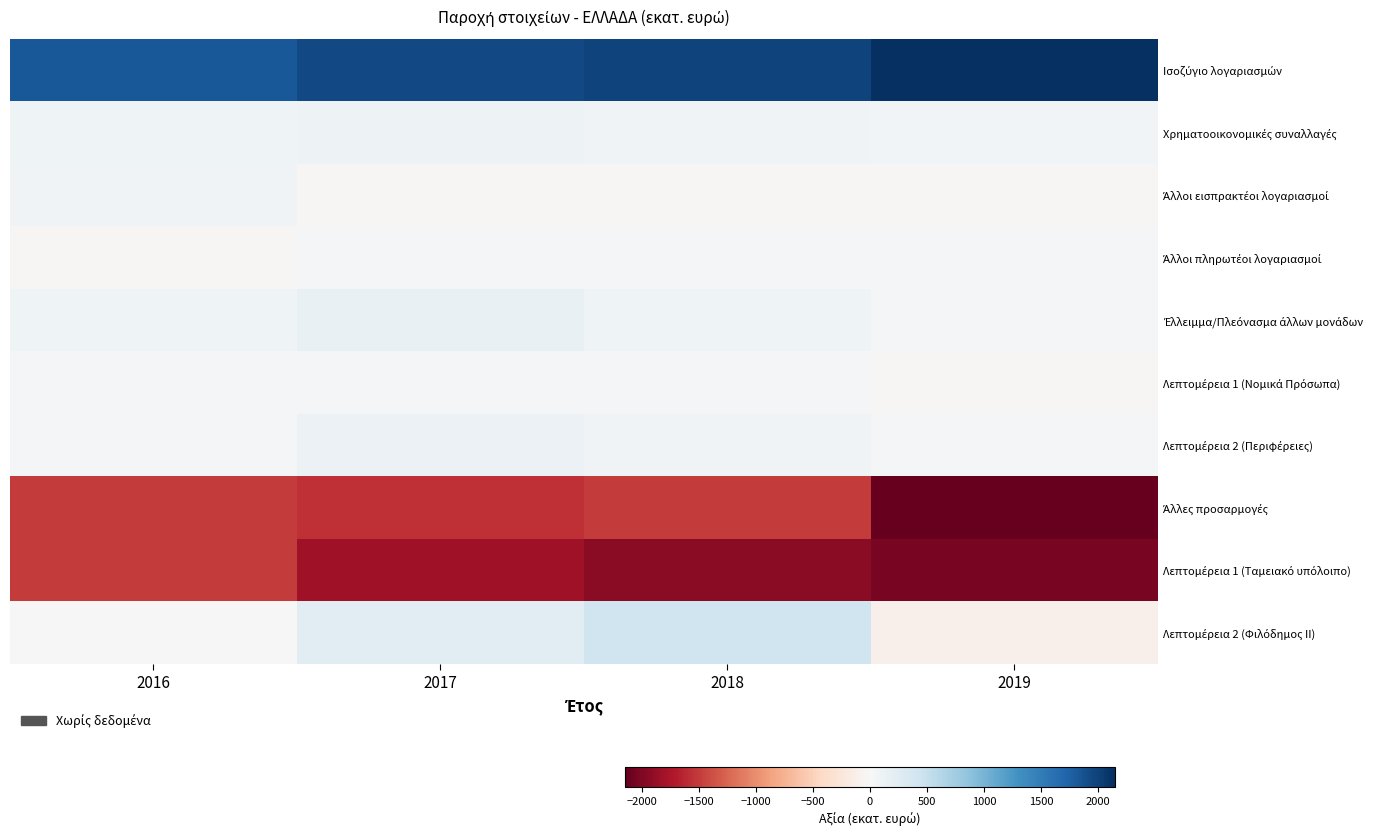

What is the difference between the highest and lowest values at 2016?

3336